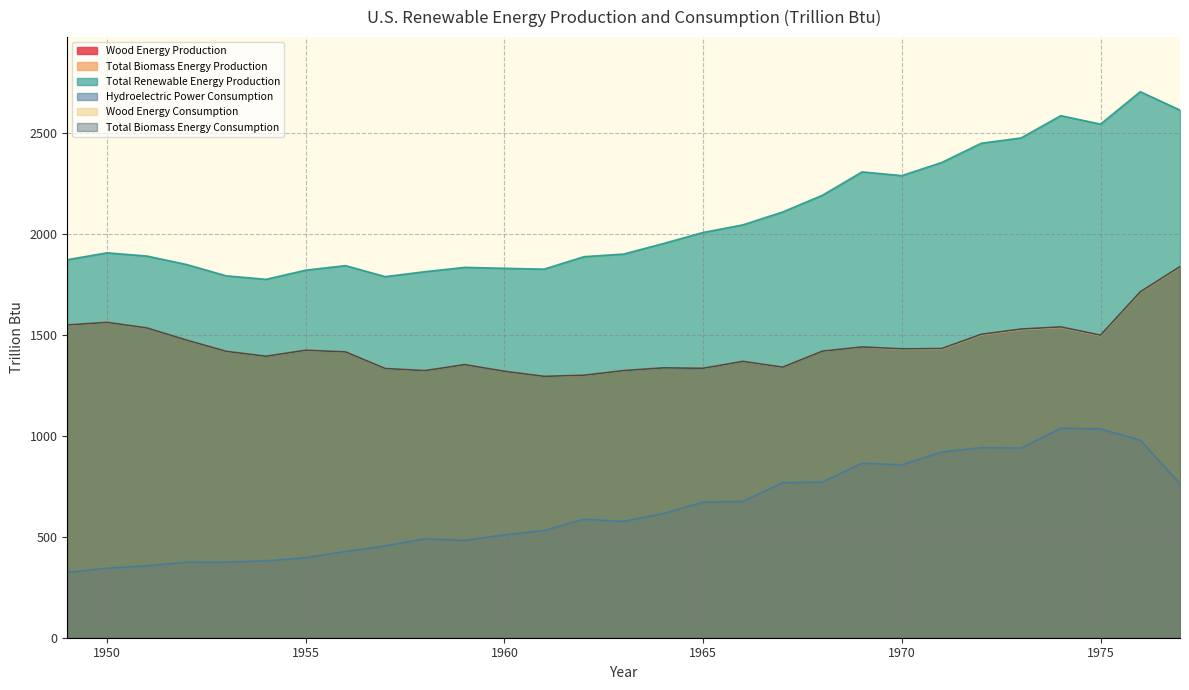

Reading left to right, list all the values displayed in this chart.

Wood Energy Production: 1949=1549.3	1950=1562.3	1951=1534.7	1952=1474.4	1953=1418.6	1954=1394.3	1955=1424.1	1956=1415.9	1957=1333.6	1958=1323.1	1959=1352.9	1960=1319.9	1961=1294.8	1962=1300.2	1963=1323.3	1964=1336.8	1965=1334.8	1966=1369.0	1967=1340.2	1968=1419.5	1969=1440.5	1970=1428.6	1971=1430.2	1972=1501.0	1973=1527.0	1974=1537.8	1975=1496.9	1976=1711.5	1977=1836.5
Total Biomass Energy Production: 1949=1549.3	1950=1562.3	1951=1534.7	1952=1474.4	1953=1418.6	1954=1394.3	1955=1424.1	1956=1415.9	1957=1333.6	1958=1323.1	1959=1352.9	1960=1319.9	1961=1294.8	1962=1300.2	1963=1323.3	1964=1336.8	1965=1334.8	1966=1369.0	1967=1340.2	1968=1419.5	1969=1440.5	1970=1431.0	1971=1432.3	1972=1503.1	1973=1529.1	1974=1539.7	1975=1498.7	1976=1713.4	1977=1838.3
Total Renewable Energy Production: 1949=1872.6	1950=1906.5	1951=1890.8	1952=1848.7	1953=1792.6	1954=1775.2	1955=1820.7	1956=1843.2	1957=1788.6	1958=1813.1	1959=1834.5	1960=1829.9	1961=1825.8	1962=1887.5	1963=1900.5	1964=1952.7	1965=2007.5	1966=2045.0	1967=2108.9	1968=2191.7	1969=2307.4	1970=2289.0	1971=2353.8	1972=2449.5	1973=2475.5	1974=2586.0	1975=2544.2	1976=2704.7	1977=2613.5
Hydroelectric Power Consumption: 1949=323.4	1950=344.2	1951=356.1	1952=374.3	1953=374.0	1954=380.9	1955=396.6	1956=427.3	1957=455.0	1958=490.0	1959=481.6	1960=509.9	1961=530.7	1962=586.9	1963=576.6	1964=615.2	1965=672.1	1966=675.4	1967=767.5	1968=770.7	1969=864.8	1970=856.3	1971=919.6	1972=941.5	1973=939.8	1974=1038.0	1975=1034.4	1976=979.0	1977=762.9
Wood Energy Consumption: 1949=1549.3	1950=1562.3	1951=1534.7	1952=1474.4	1953=1418.6	1954=1394.3	1955=1424.1	1956=1415.9	1957=1333.6	1958=1323.1	1959=1352.9	1960=1319.9	1961=1294.8	1962=1300.2	1963=1323.3	1964=1336.8	1965=1334.8	1966=1369.0	1967=1340.2	1968=1419.5	1969=1440.5	1970=1428.6	1971=1430.2	1972=1501.0	1973=1527.0	1974=1537.8	1975=1496.9	1976=1711.5	1977=1836.5
Total Biomass Energy Consumption: 1949=1549.3	1950=1562.3	1951=1534.7	1952=1474.4	1953=1418.6	1954=1394.3	1955=1424.1	1956=1415.9	1957=1333.6	1958=1323.1	1959=1352.9	1960=1319.9	1961=1294.8	1962=1300.2	1963=1323.3	1964=1336.8	1965=1334.8	1966=1369.0	1967=1340.2	1968=1419.5	1969=1440.5	1970=1431.0	1971=1432.3	1972=1503.1	1973=1529.1	1974=1539.7	1975=1498.7	1976=1713.4	1977=1838.3